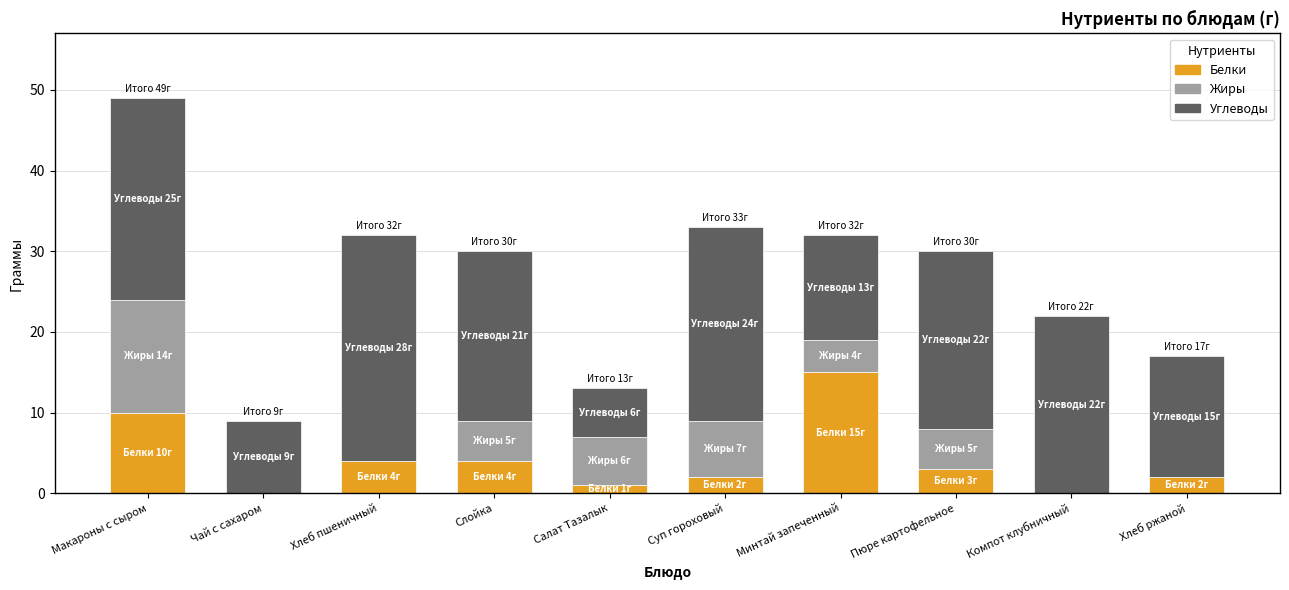

Does the chart contain stacked bars?

Yes